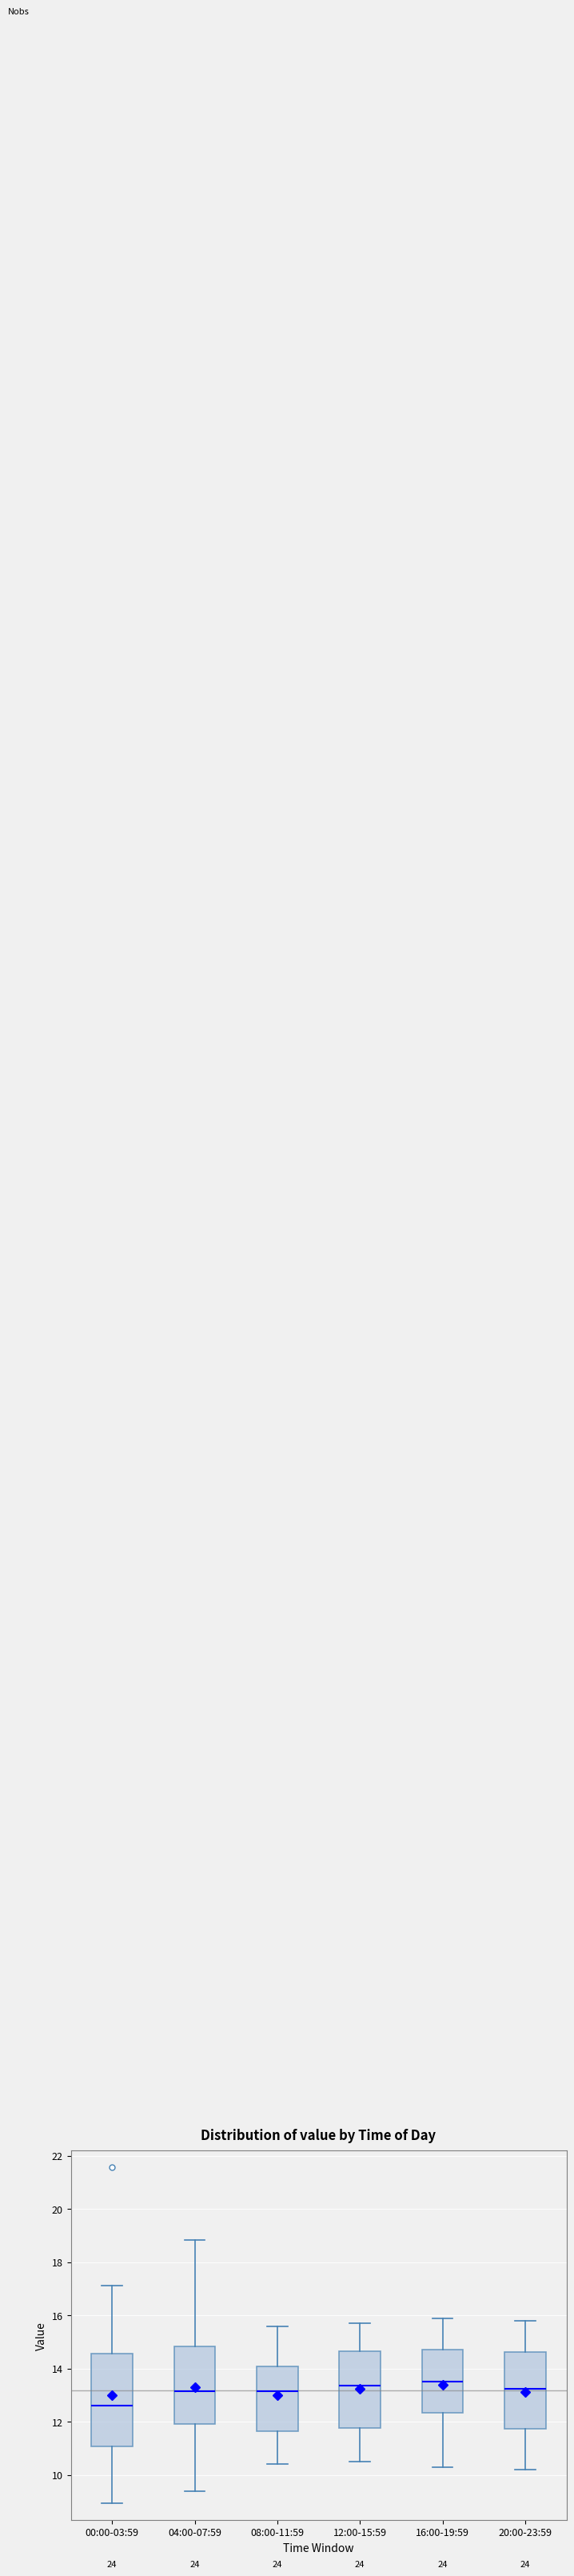

Where is the upper edge of the box for 00:00-03:59 on the y-axis? The values are not printed on the chart, so give them approximately, as read against the axis.

14.6